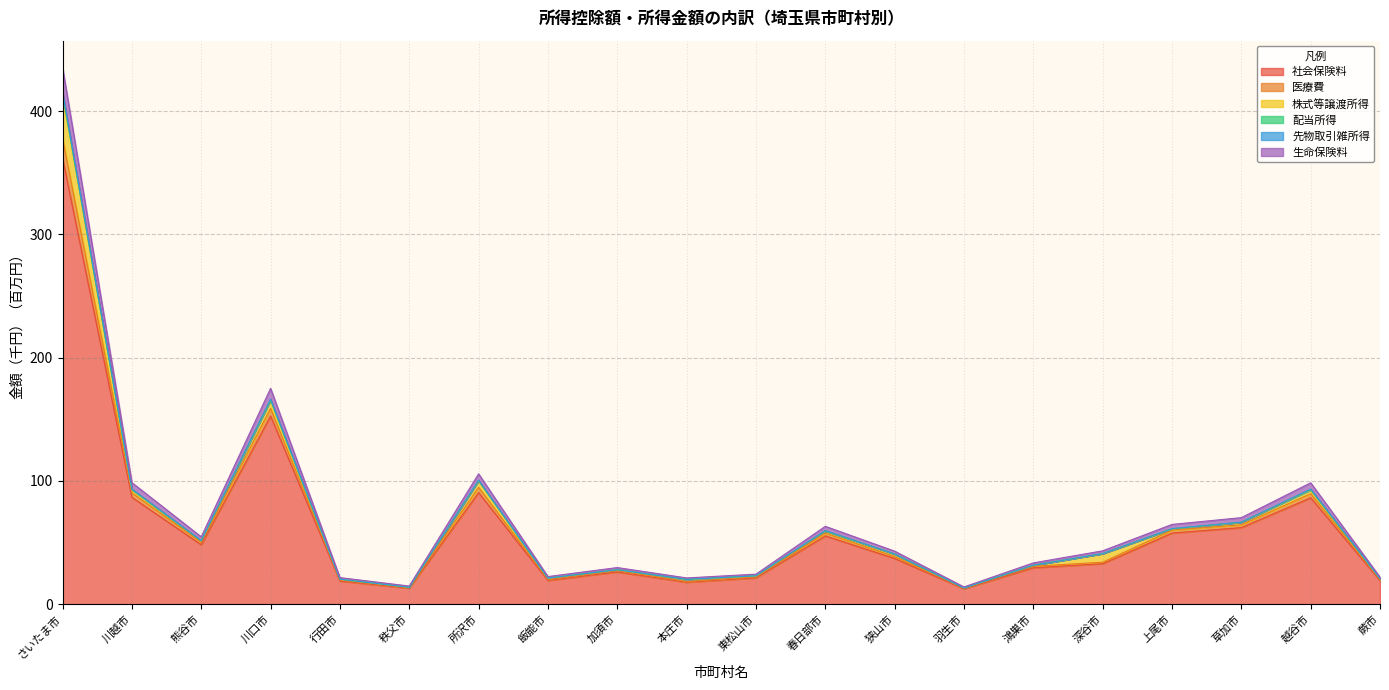

The 社会保険料 series shows 48.2 at 熊谷市. True or false?

True